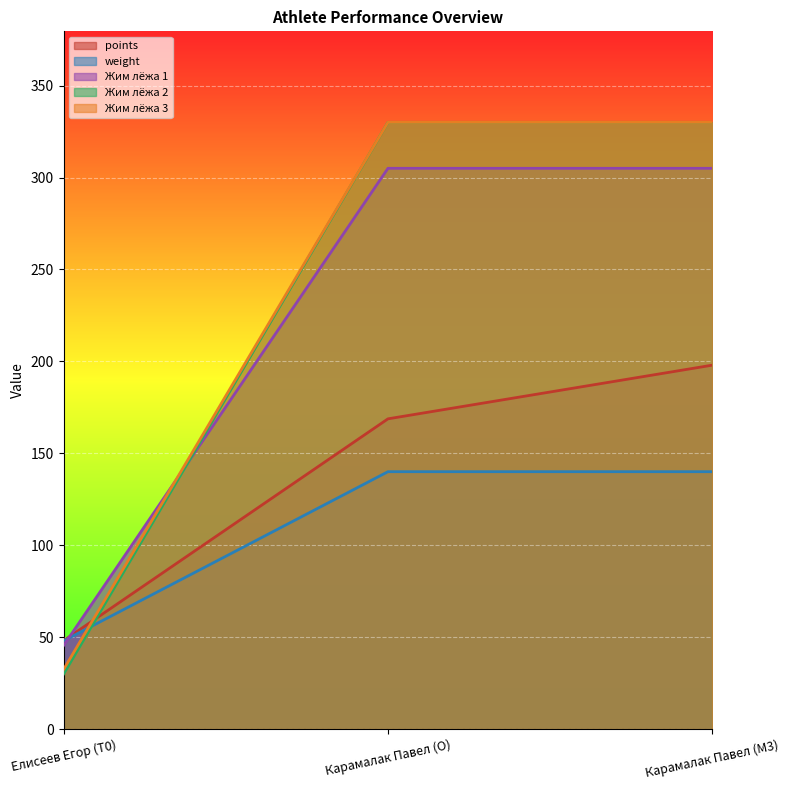

Where is Жим лёжа 3 nearest to the value 181?

Елисеев Егор (T0)